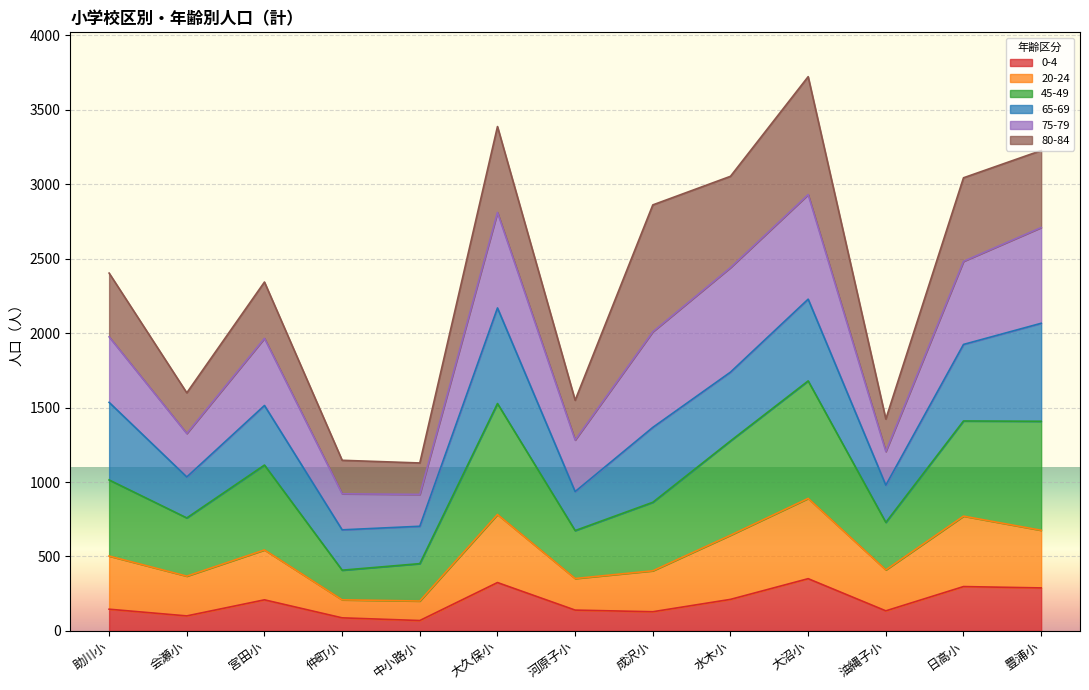

In 0-4, how many points are lower than both neighbors (excluding endpoints)?

4